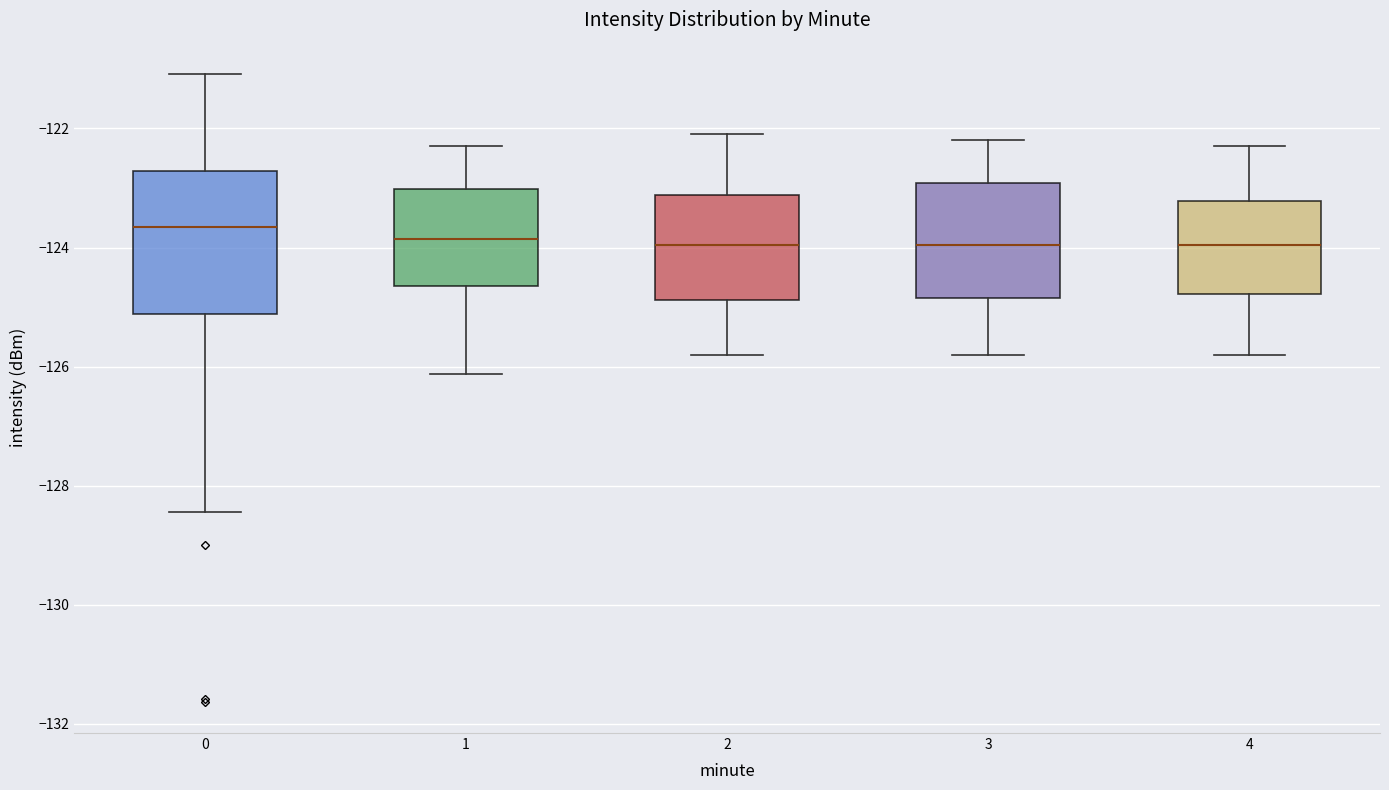

Where does the median line of the box at x = 2 sit on the y-axis? The values are not printed on the chart, so give them approximately, as read against the axis.

-124.0